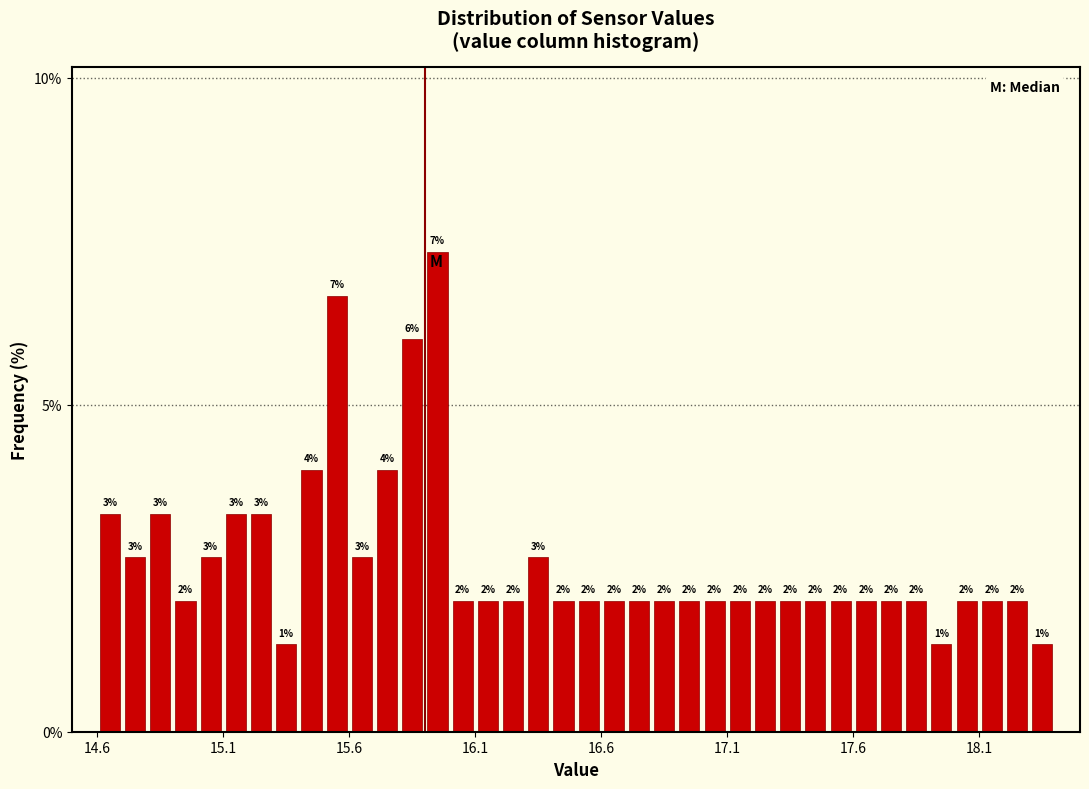

Read against the x-axis, roughly where is the centre of the tallest bar?

15.95